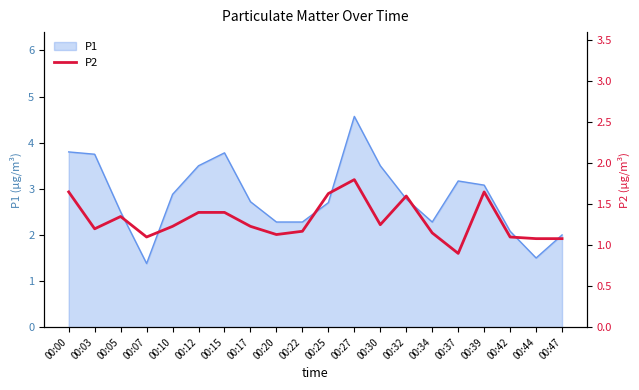

Reading right to left, what are all the values shown in this chart?

1.1	1.1	1.1	1.6	0.9	1.1	1.6	1.2	1.8	1.6	1.2	1.1	1.2	1.4	1.4	1.2	1.1	1.4	1.2	1.6